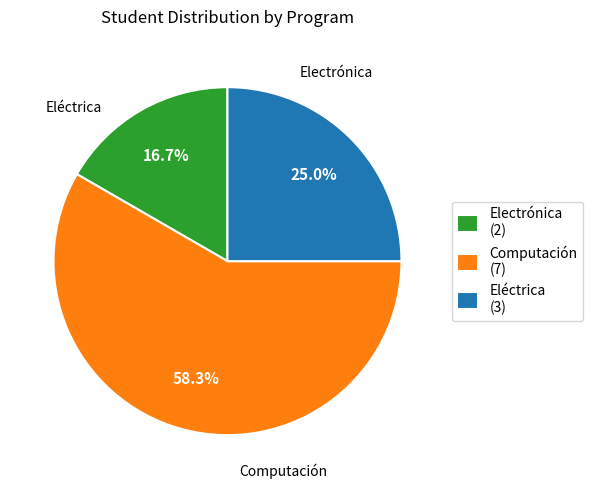

Rank the categories by value from highest to lowest.

Computación, Eléctrica, Electrónica